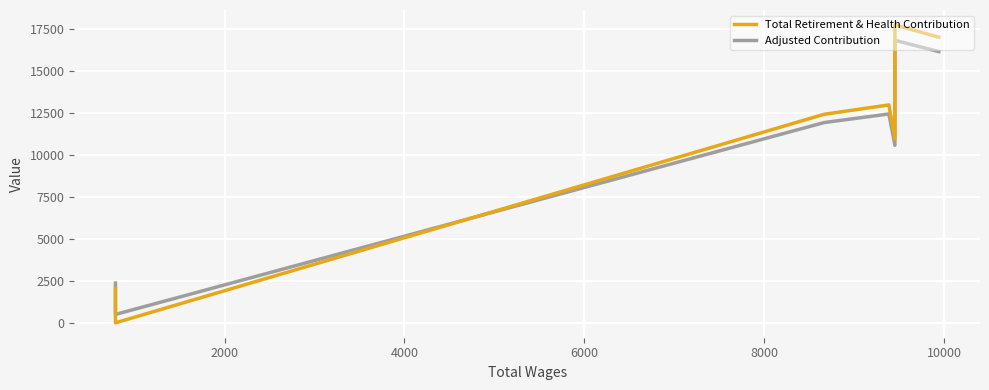

List the series in order of their peak value, lowest first.

Adjusted Contribution, Total Retirement & Health Contribution